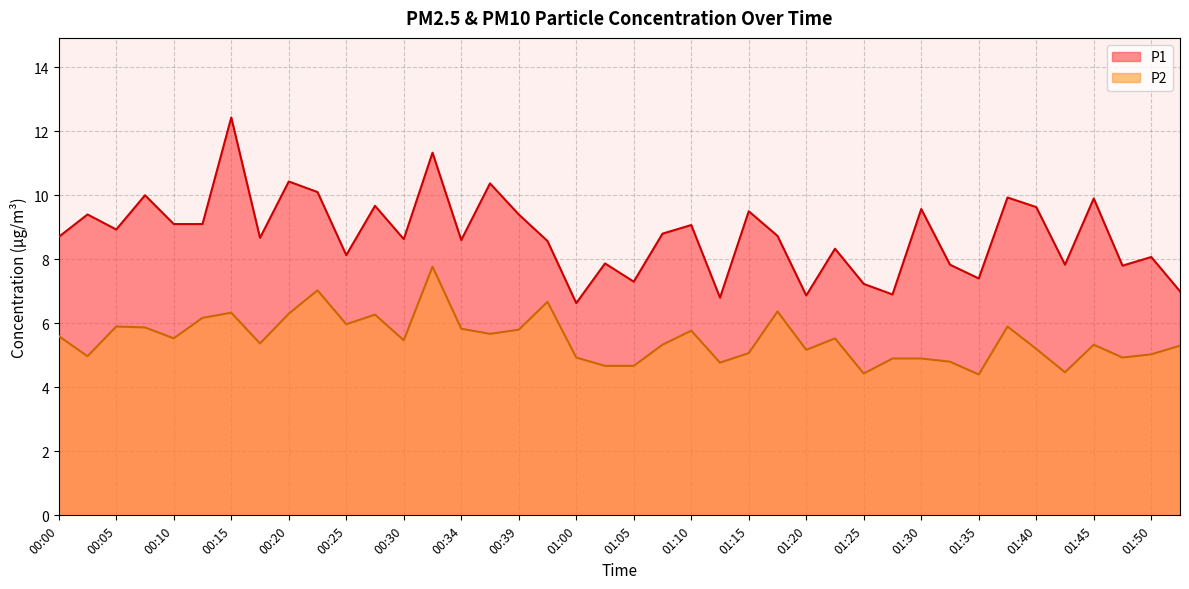

Reading left to right, transcribe all the data shown in this chart.

P1: 00:00=8.7	00:02=9.4	00:05=8.9	00:07=10.0	00:10=9.1	00:12=9.1	00:15=12.4	00:17=8.7	00:20=10.4	00:22=10.1	00:25=8.1	00:27=9.7	00:30=8.6	00:32=11.3	00:34=8.6	00:37=10.4	00:39=9.4	00:42=8.6	01:00=6.6	01:03=7.9	01:05=7.3	01:08=8.8	01:10=9.1	01:13=6.8	01:15=9.5	01:18=8.7	01:20=6.9	01:22=8.3	01:25=7.2	01:27=6.9	01:30=9.6	01:32=7.8	01:35=7.4	01:37=9.9	01:40=9.6	01:42=7.8	01:45=9.9	01:47=7.8	01:50=8.1	01:52=7.0
P2: 00:00=5.6	00:02=5.0	00:05=5.9	00:07=5.9	00:10=5.5	00:12=6.2	00:15=6.3	00:17=5.4	00:20=6.3	00:22=7.0	00:25=6.0	00:27=6.3	00:30=5.5	00:32=7.8	00:34=5.8	00:37=5.7	00:39=5.8	00:42=6.7	01:00=4.9	01:03=4.7	01:05=4.7	01:08=5.3	01:10=5.8	01:13=4.8	01:15=5.1	01:18=6.4	01:20=5.2	01:22=5.5	01:25=4.4	01:27=4.9	01:30=4.9	01:32=4.8	01:35=4.4	01:37=5.9	01:40=5.2	01:42=4.5	01:45=5.3	01:47=4.9	01:50=5.0	01:52=5.3